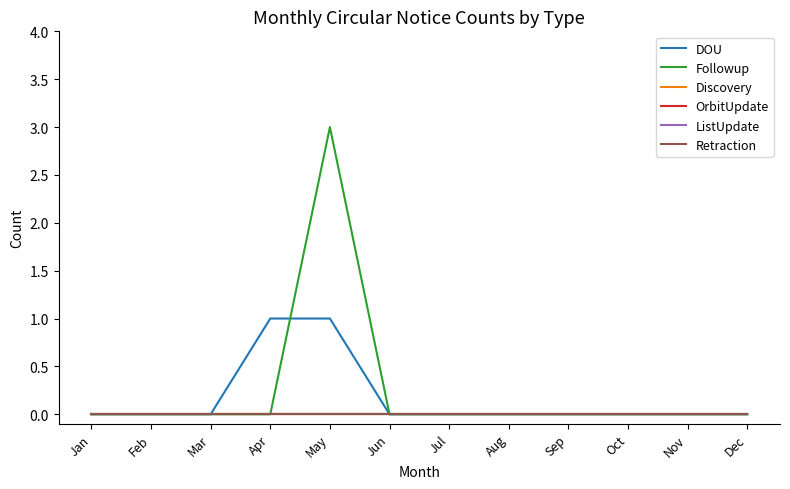

What is the greatest value displayed?

3